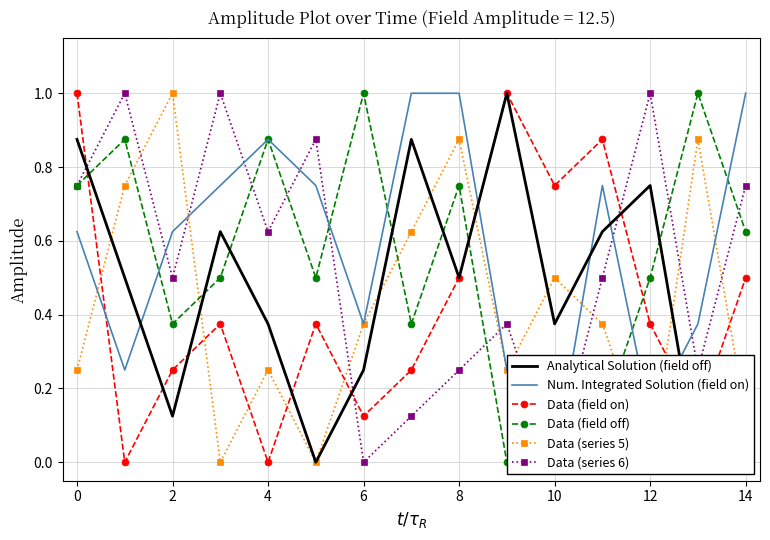

How many interior local valleys does the Data (field on) series have?

5